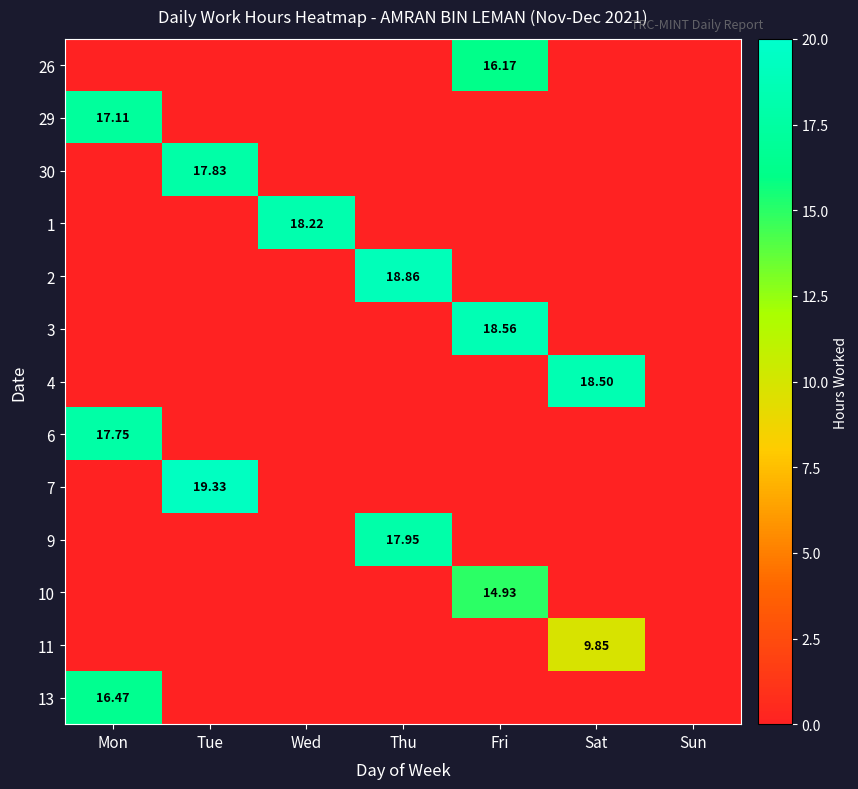

Which category has the lowest value across all series?

Mon